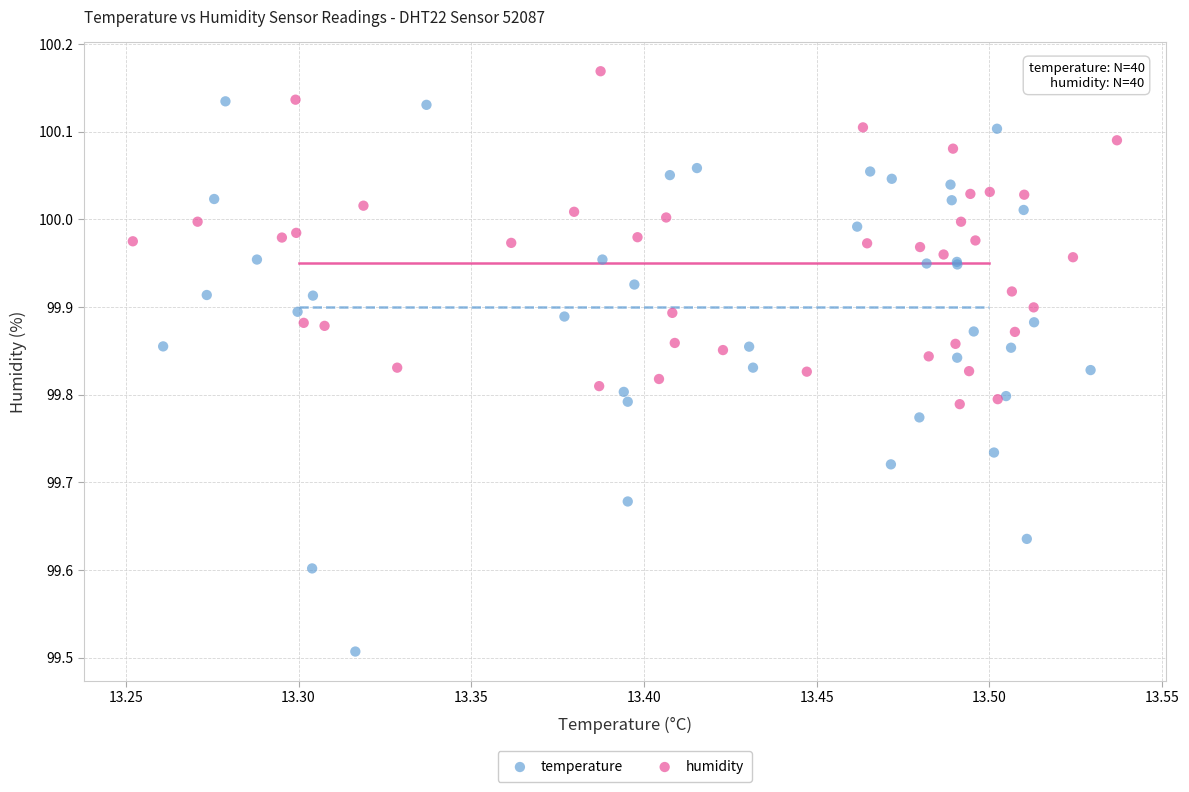

Which series has the widest spread of Y values?

temperature